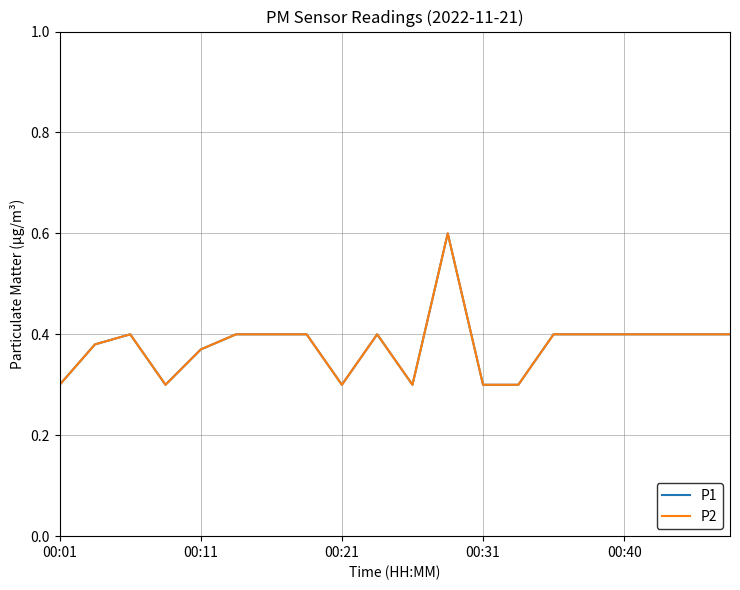

Is this an area chart (filled region under the line)?

No